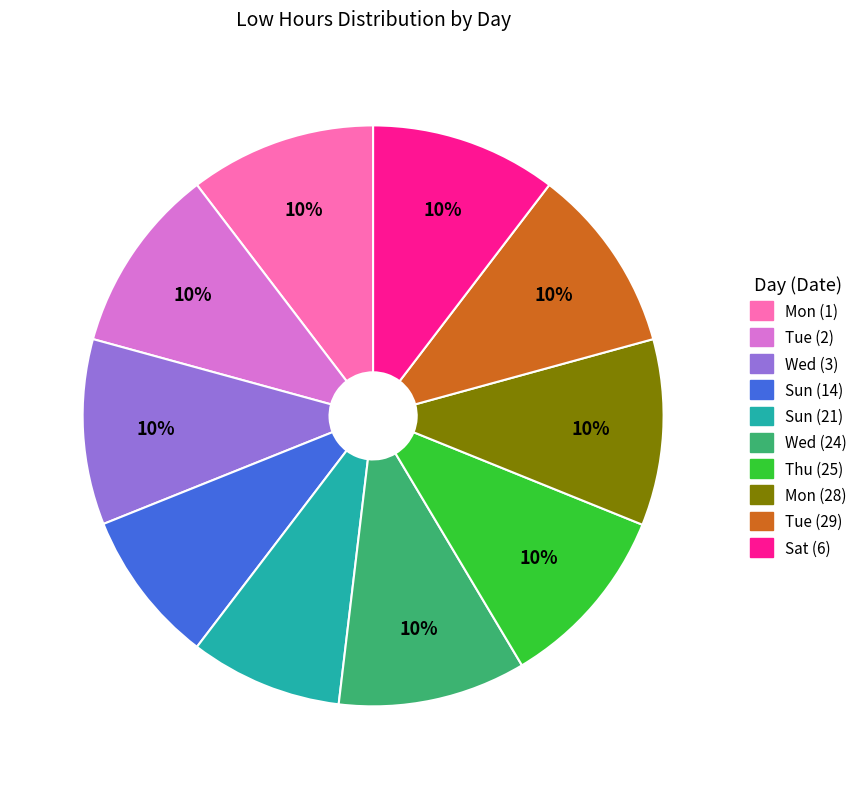

True or false: Sat (6) accounts for 1% of the total.

False